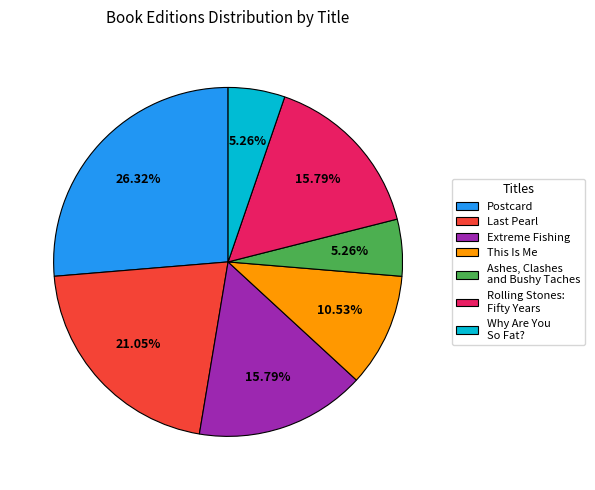

Which category has the biggest portion of the pie?

Postcard